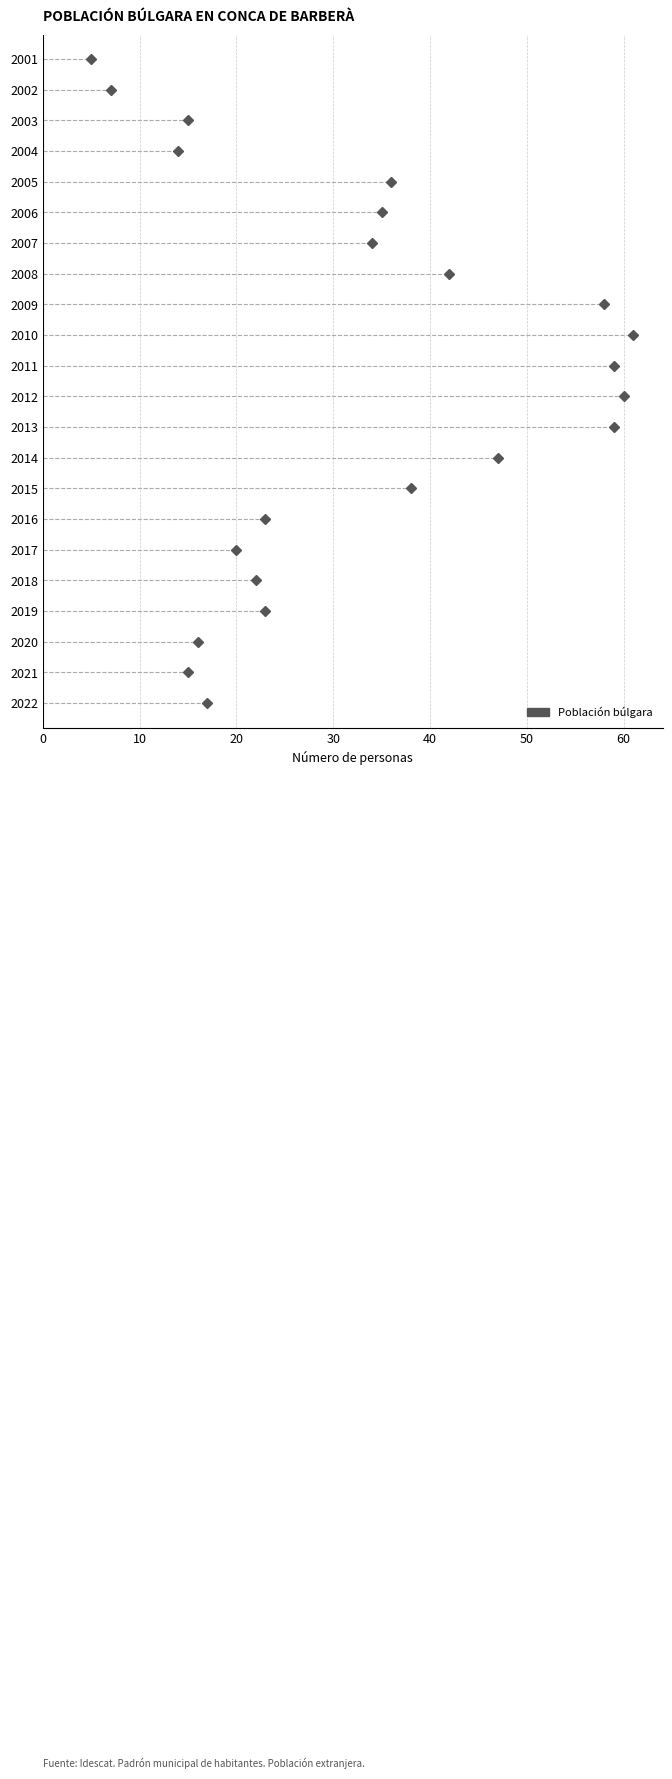

Reading right to left, extract all data points from this chart.

5	7	15	14	36	35	34	42	58	61	59	60	59	47	38	23	20	22	23	16	15	17